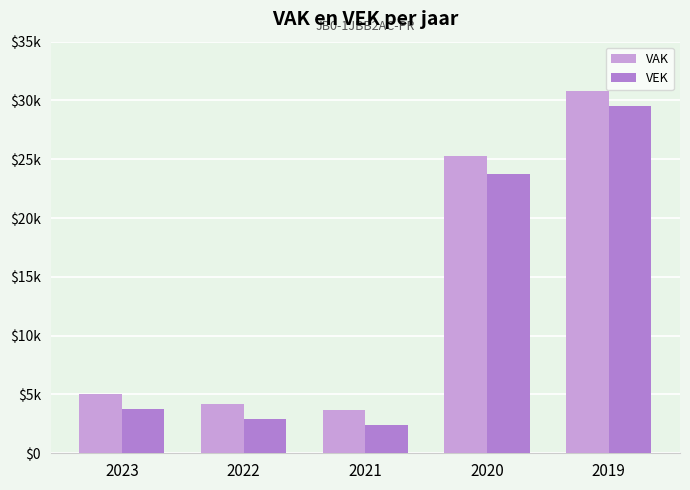

Does the chart contain any negative values?

No